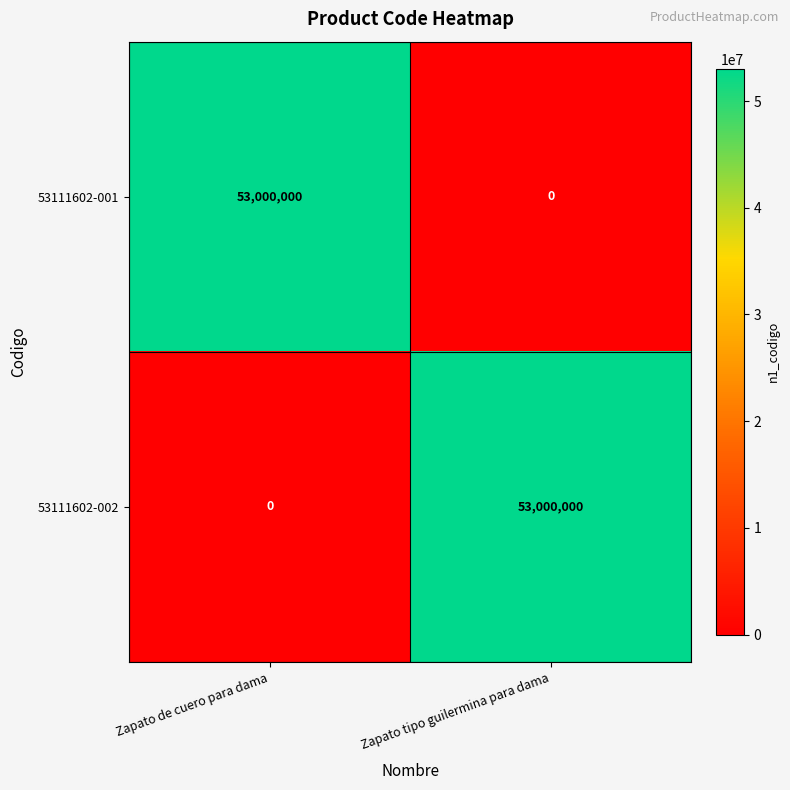

At Zapato tipo guilermina para dama, list the series in order from smallest to largest.

53111602-001, 53111602-002